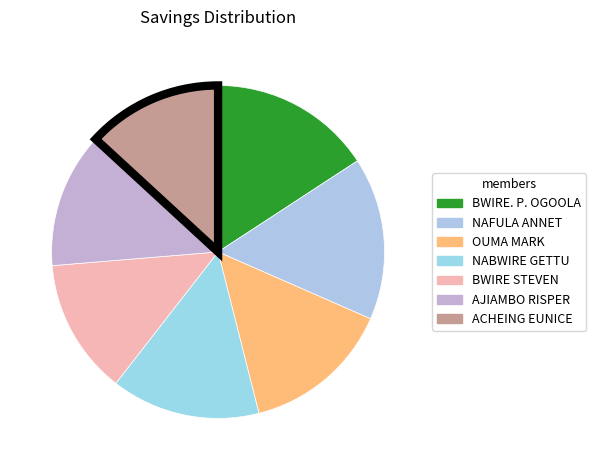

How many segments does this pie chart have?

7